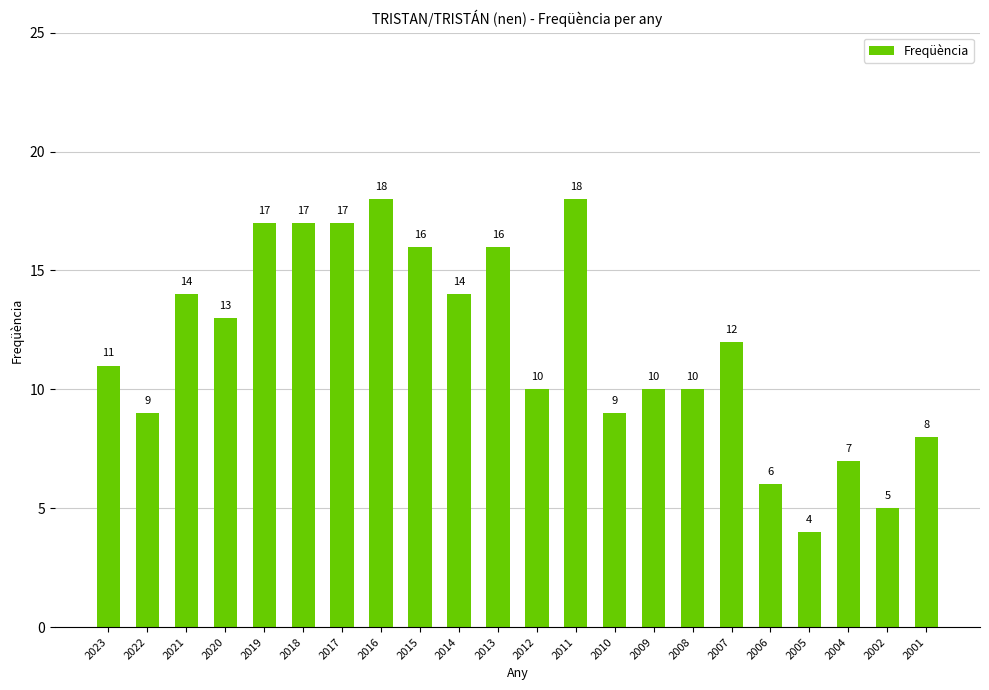

What is the difference between the values at 2005 and 2016?

14